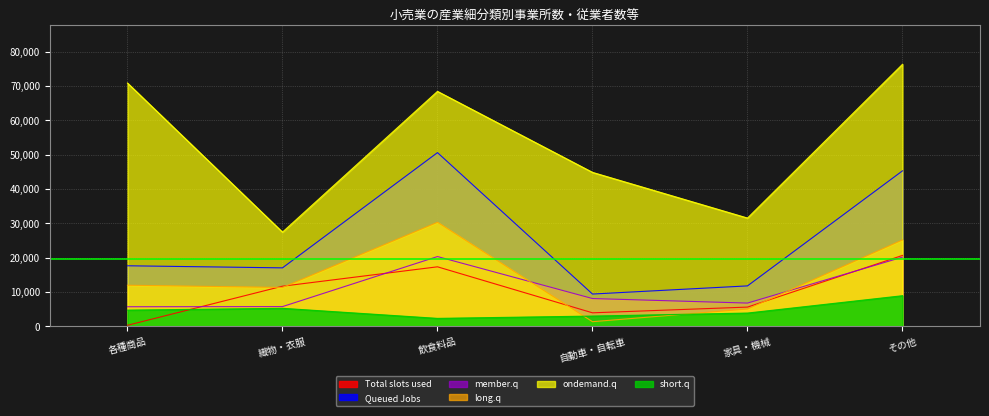

What is the average value of the Total slots used (事業所数総数) series?

9880.5